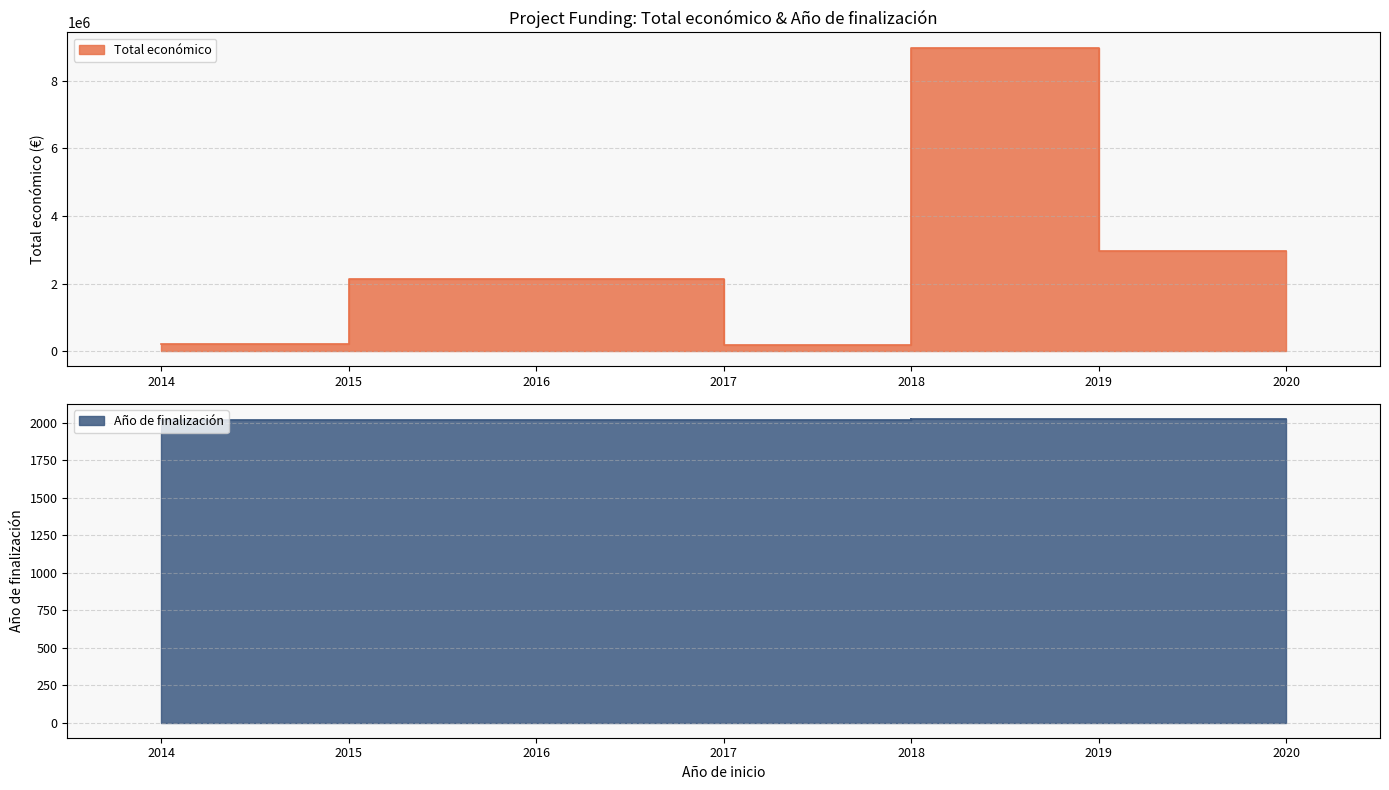

True or false: Total económico and Año de finalización intersect in this chart.

False